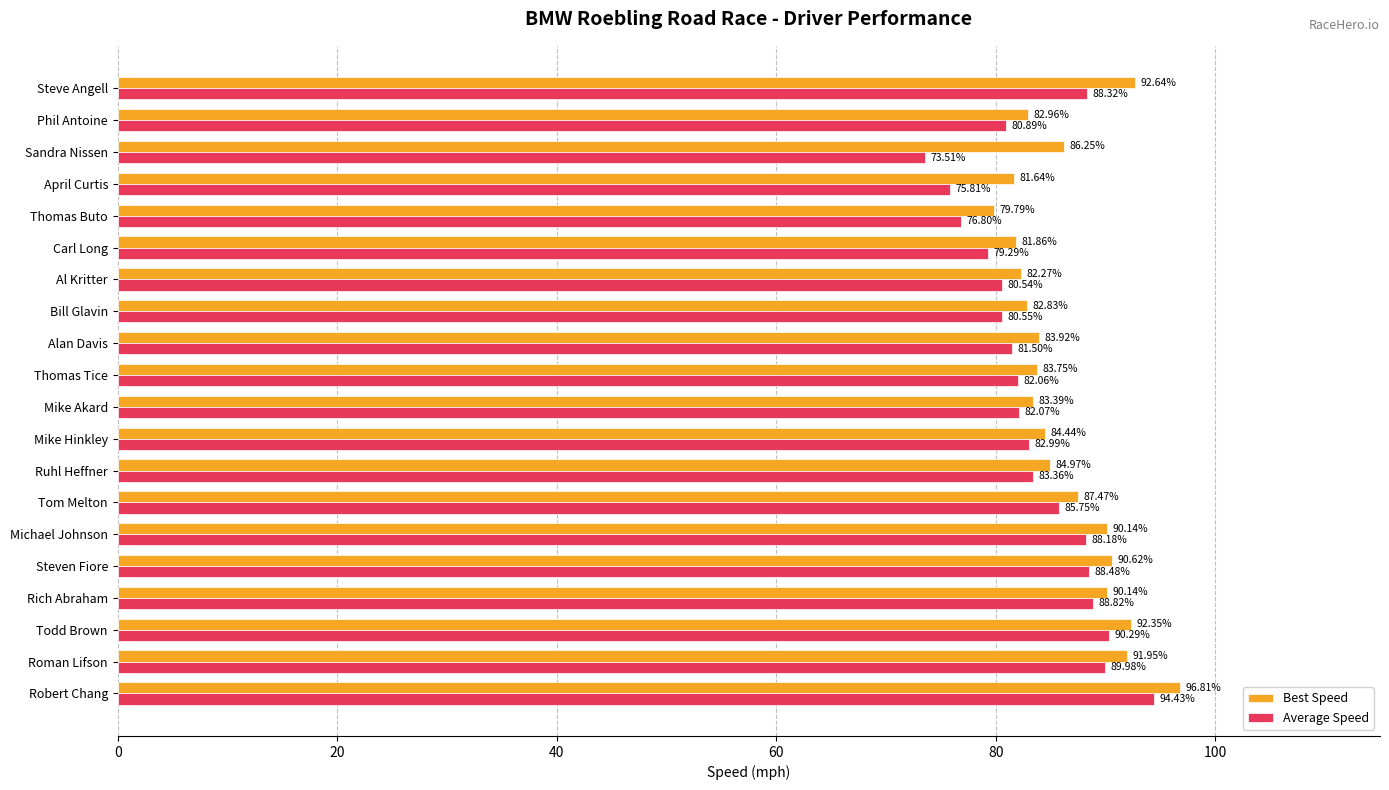

At which label does Average Speed reach its minimum?

Sandra Nissen